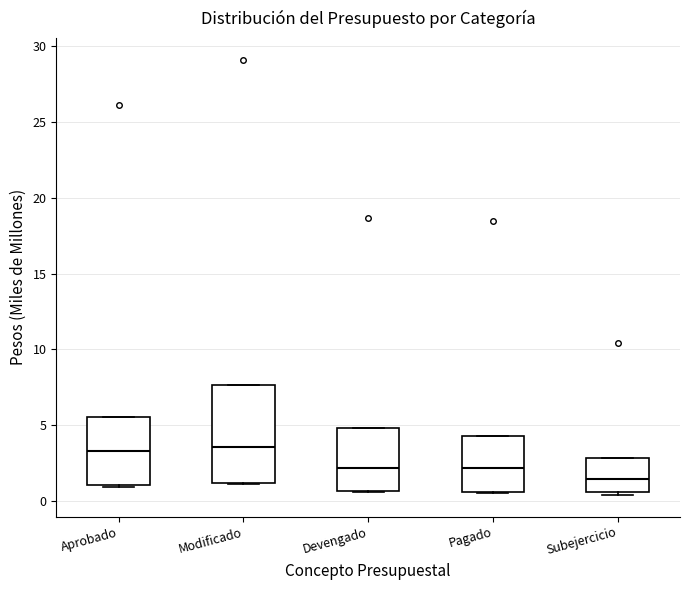

Where does the median line of the box for Modificado sit on the y-axis? The values are not printed on the chart, so give them approximately, as read against the axis.

3.5